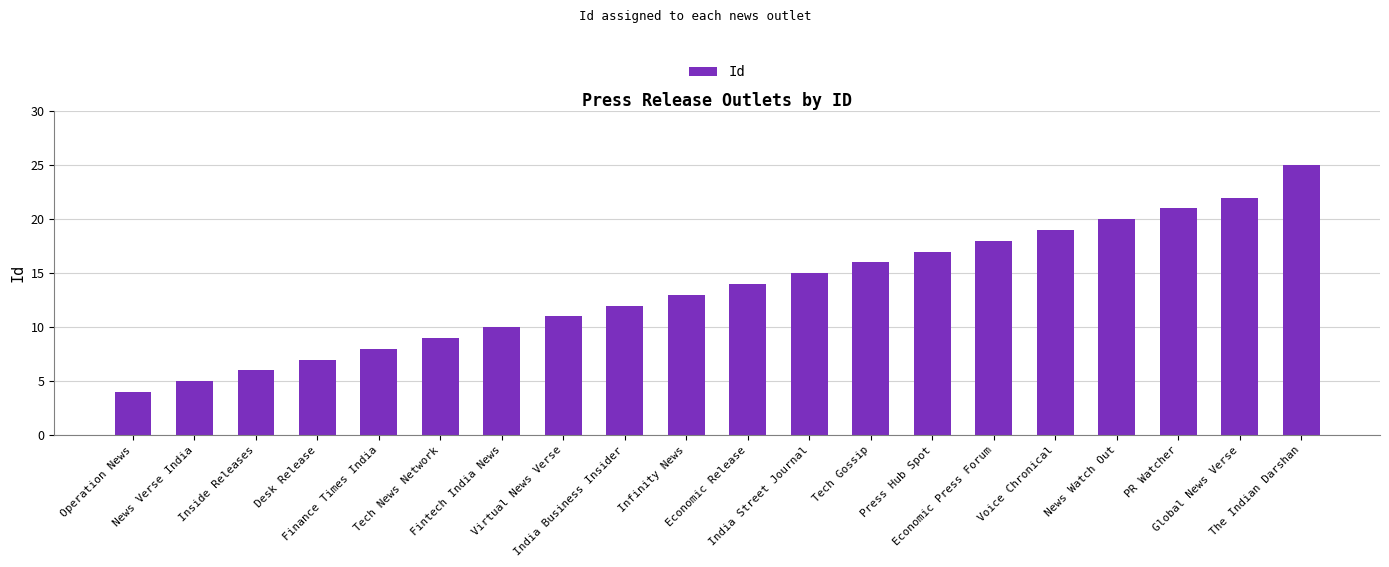

True or false: the data shows 10 at Desk Release.

False